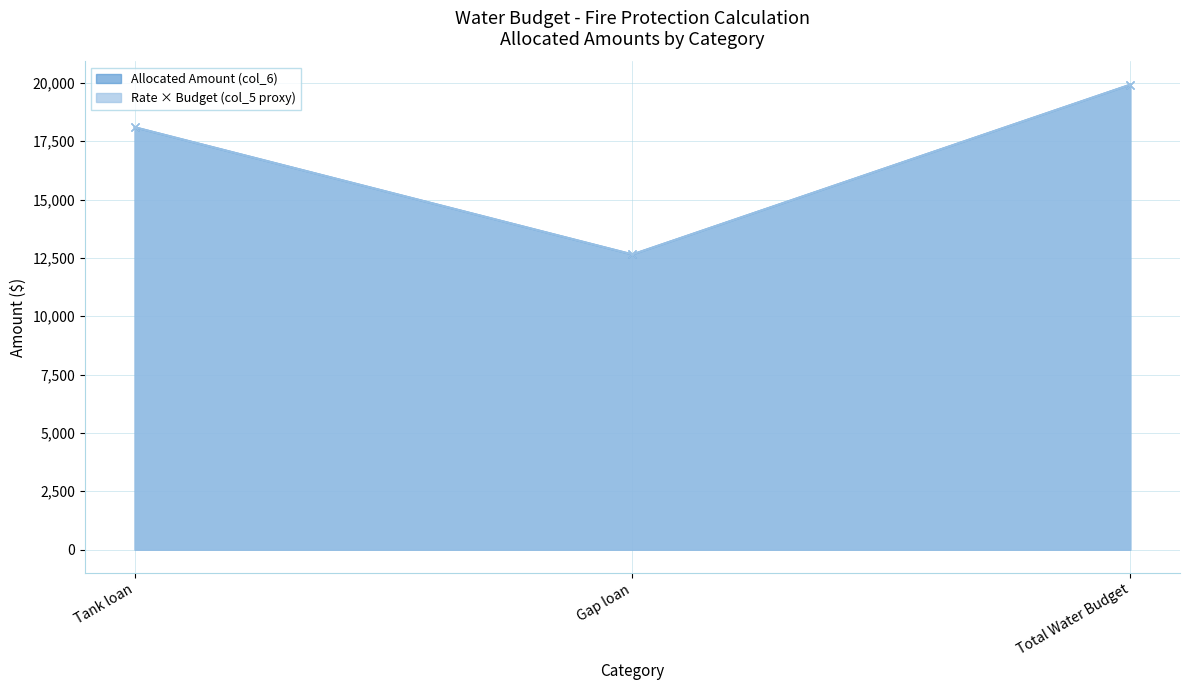

Where does the data first go above 18098?

Tank loan